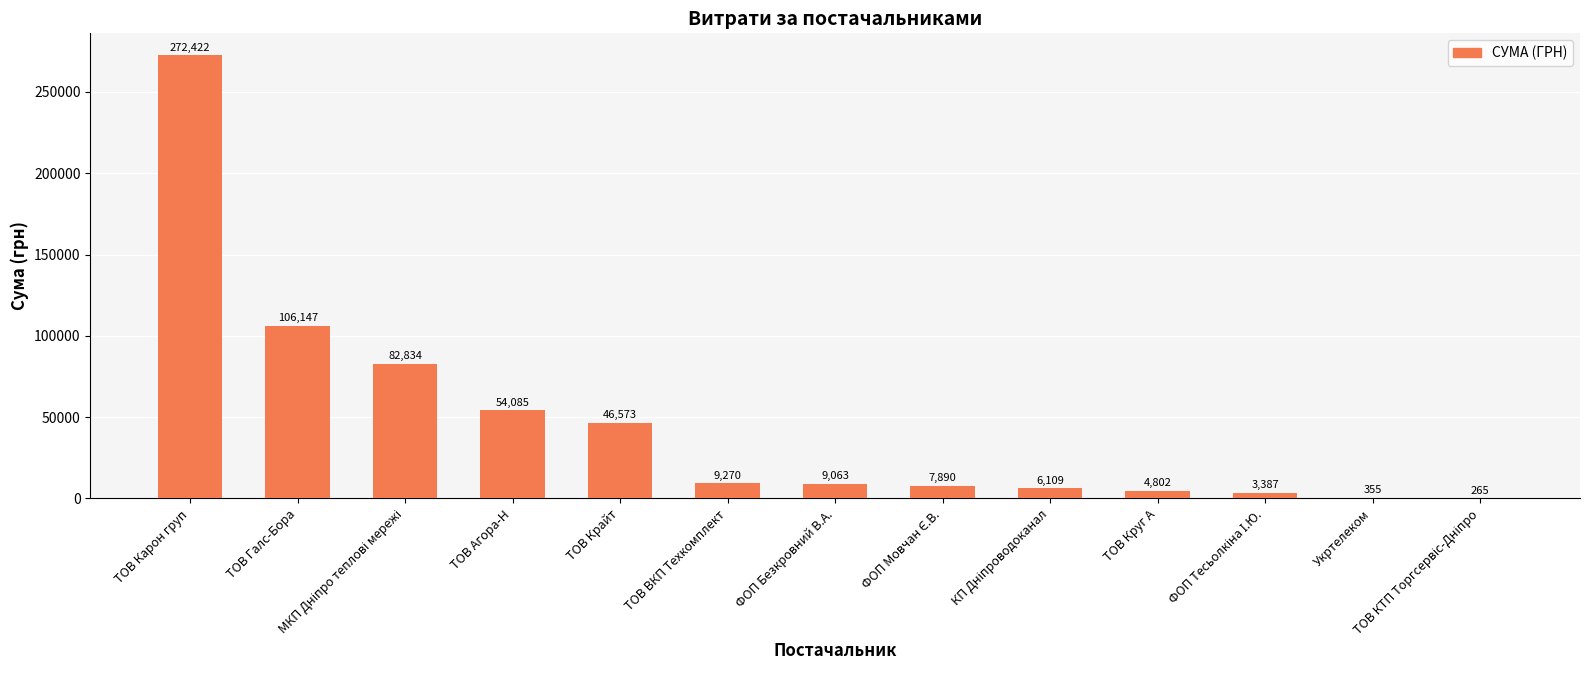

The value at ТОВ Крайт is 18316.8. True or false?

False